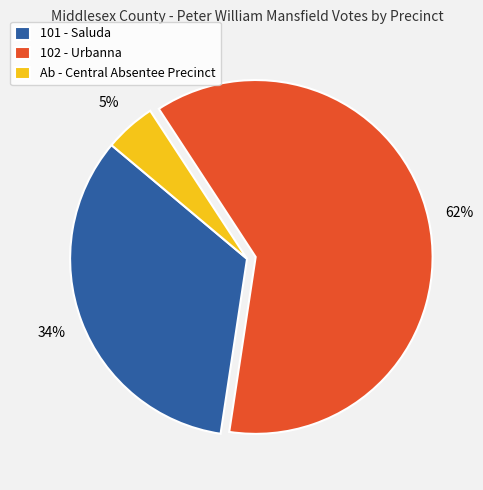

Does 101 - Saluda represent more than half of the total?

No